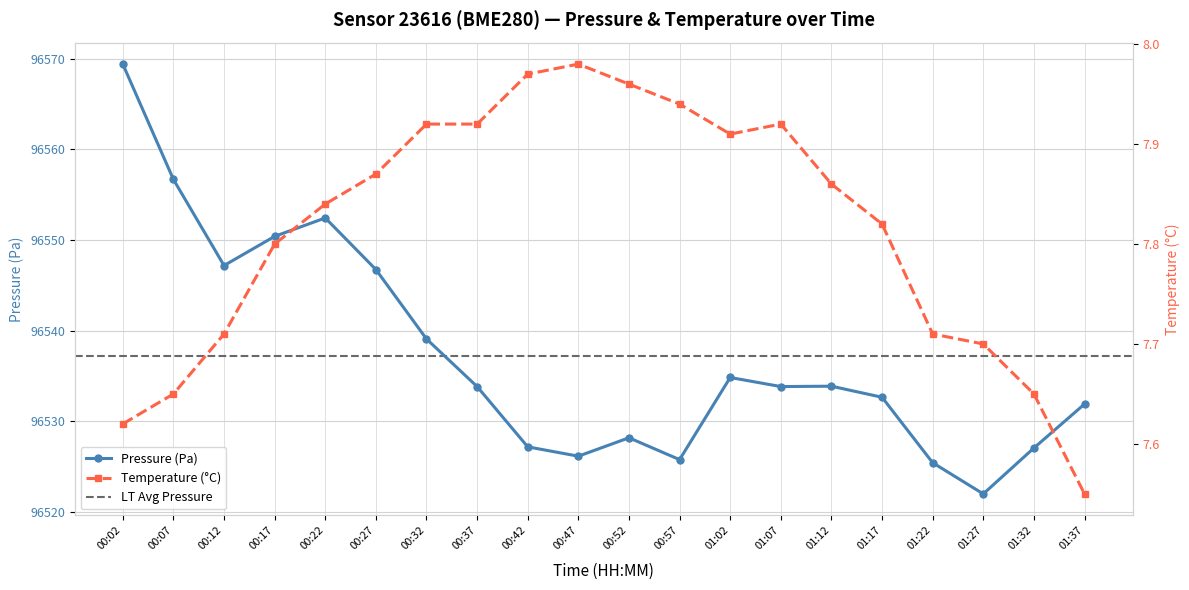

At which label does pressure reach its minimum?

01:27